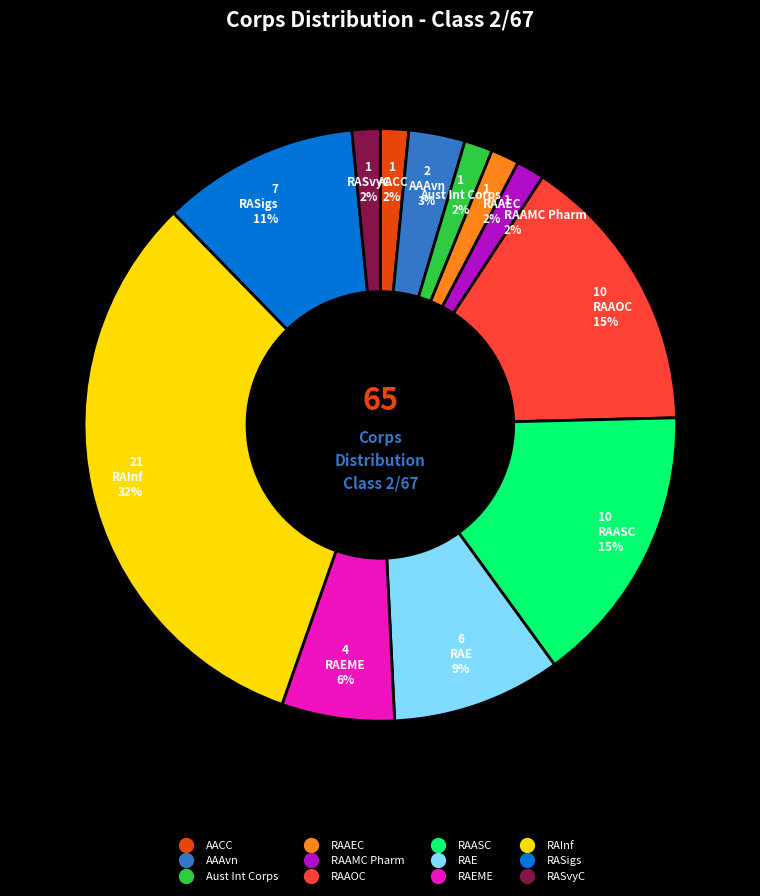

To the nearest percent, what is the average slice percentage?

8%